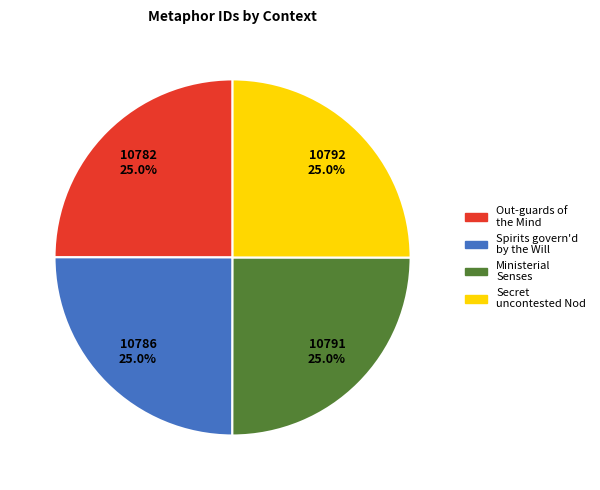

Count the number of slices in the pie.

4